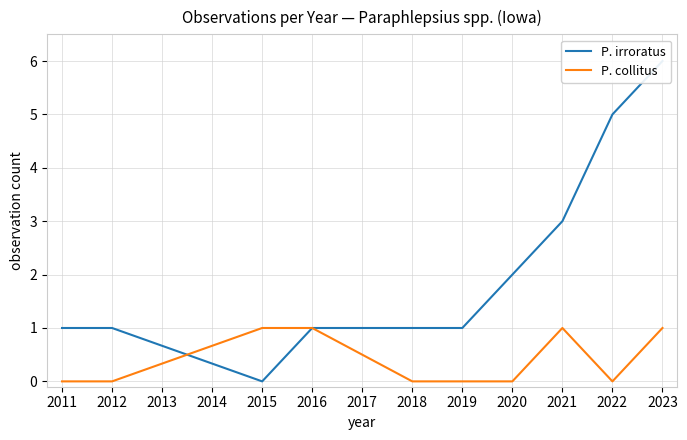

The value of P. collitus at 2022 is 0. True or false?

True